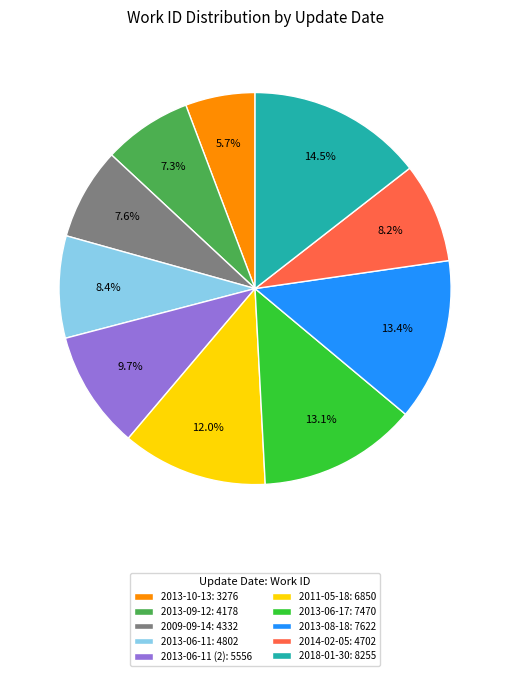

Which slice is the smallest?

2013-10-13: 3276